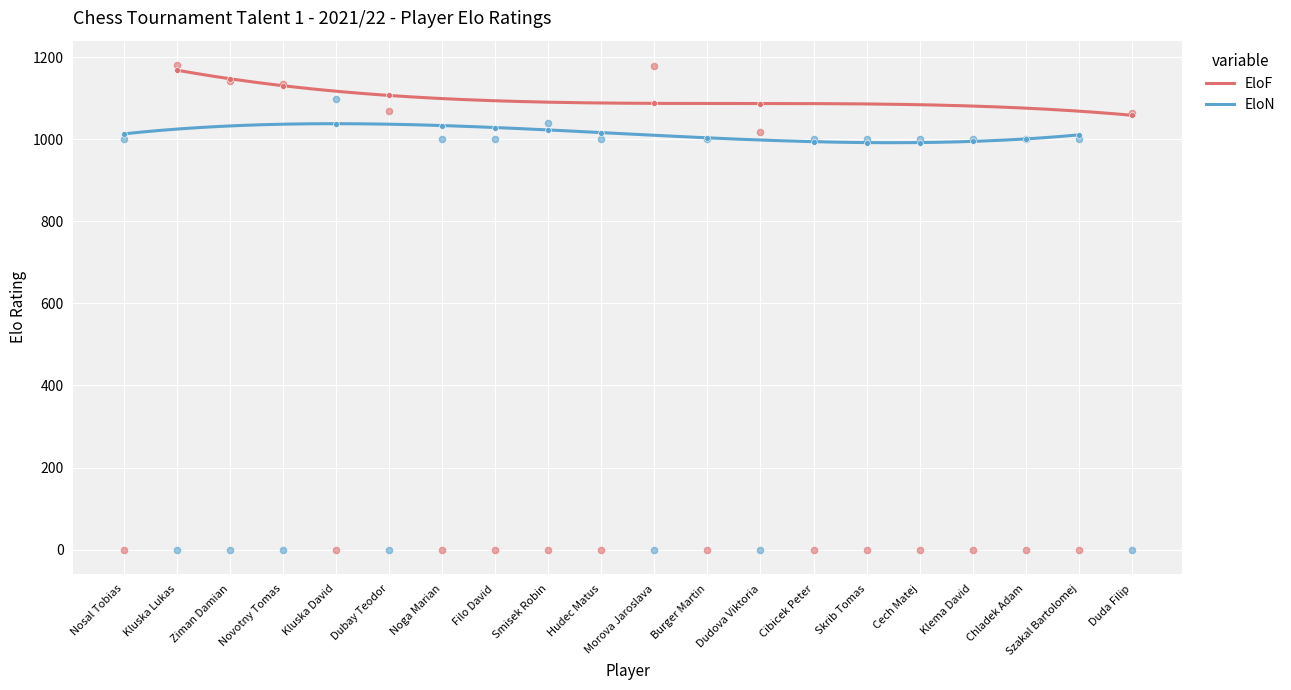

Which series contains the lowest Y value?

EloF